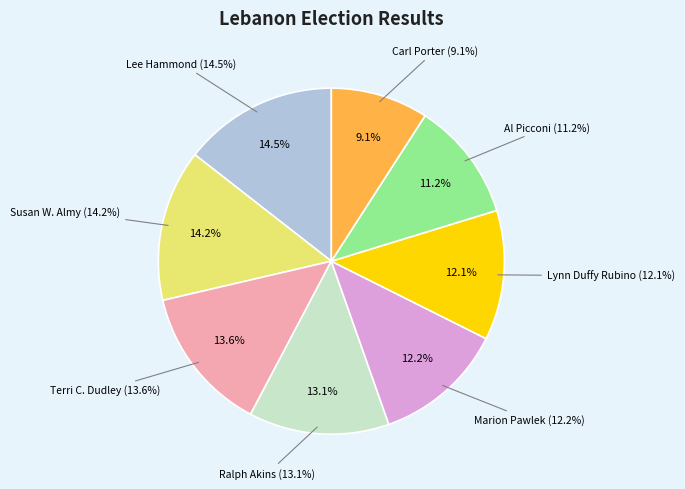

How many slices are in this pie chart?

8